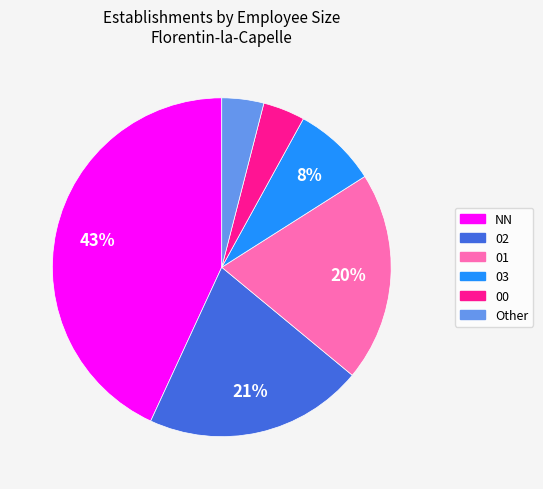

To the nearest percent, what is the difference between the 03 and 00 slice percentages?

4%